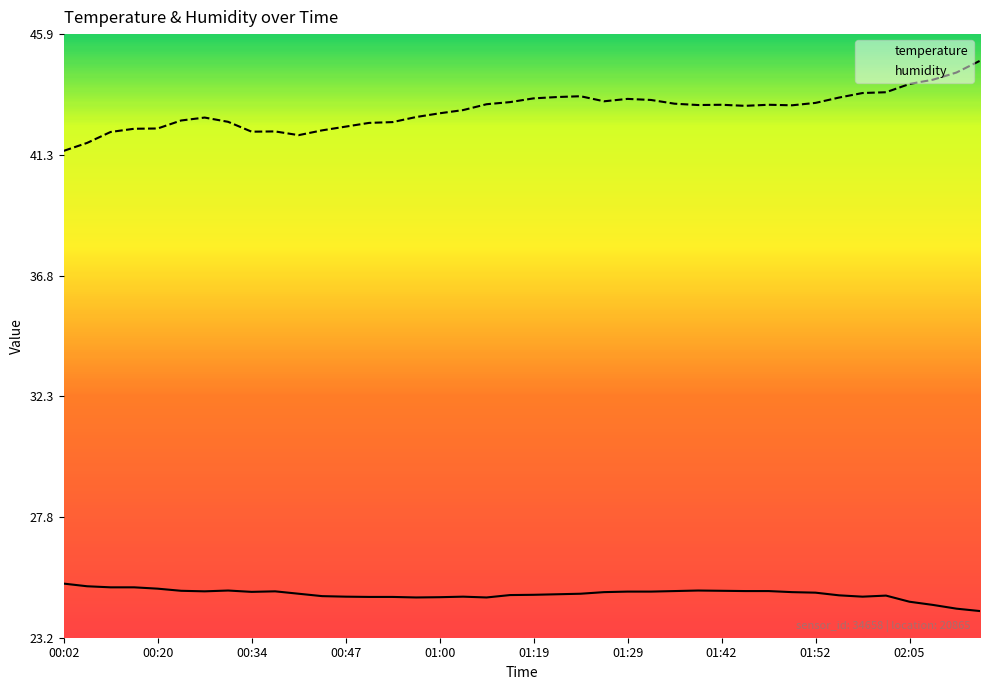

At how many categories does at least one series exceed 31?

40